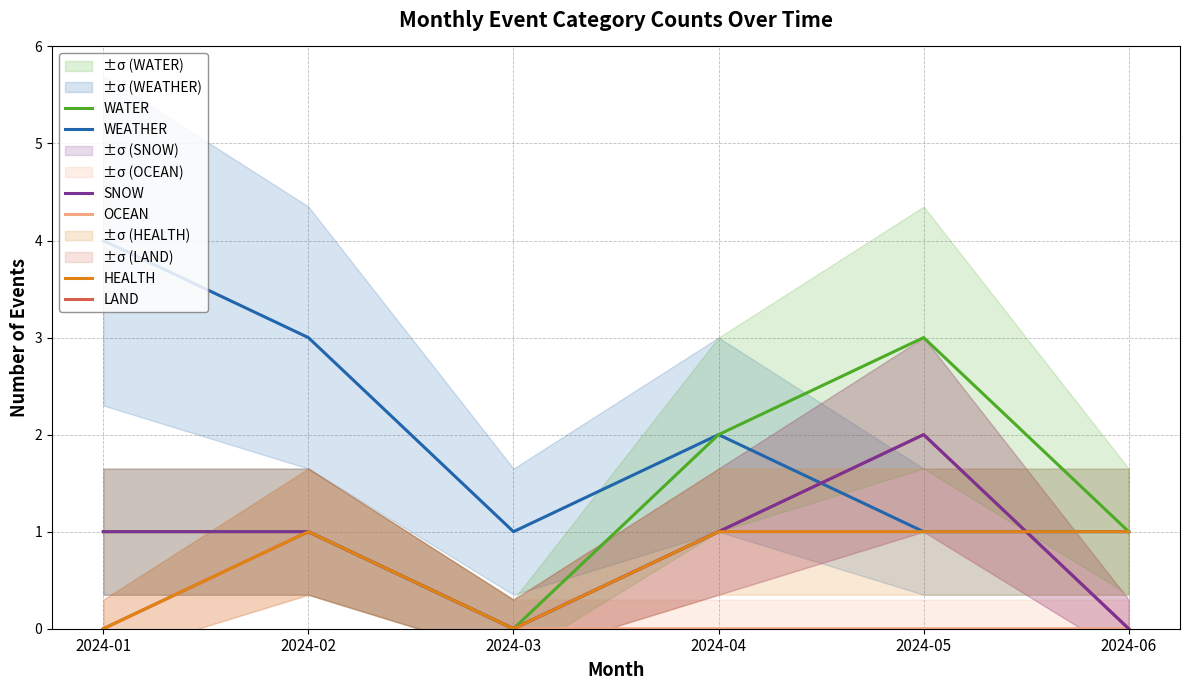

Is the value of LAND at 2024-01 greater than the value of WEATHER at 2024-05?

No